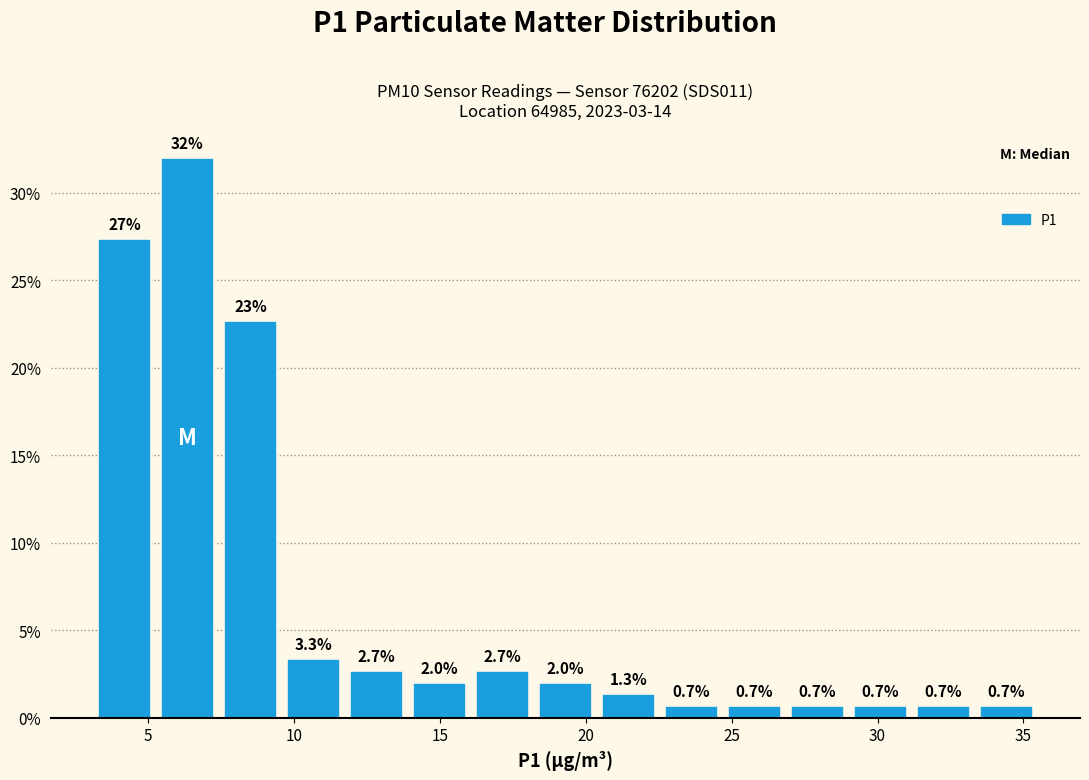

Which range on the x-axis has the tallest bar?

5.5 to 7.5